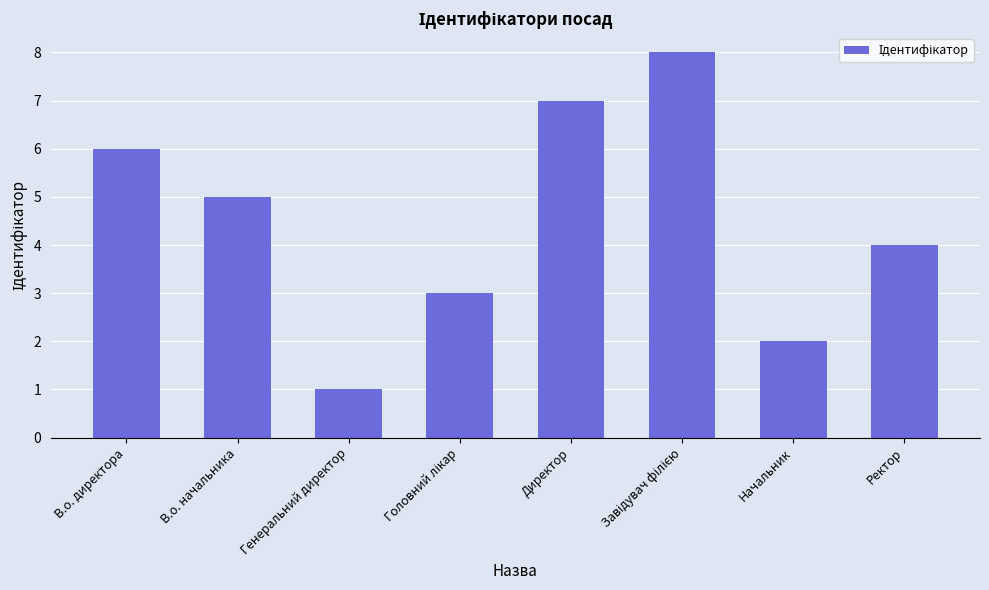

True or false: the data shows 1 at В.о. начальника.

False